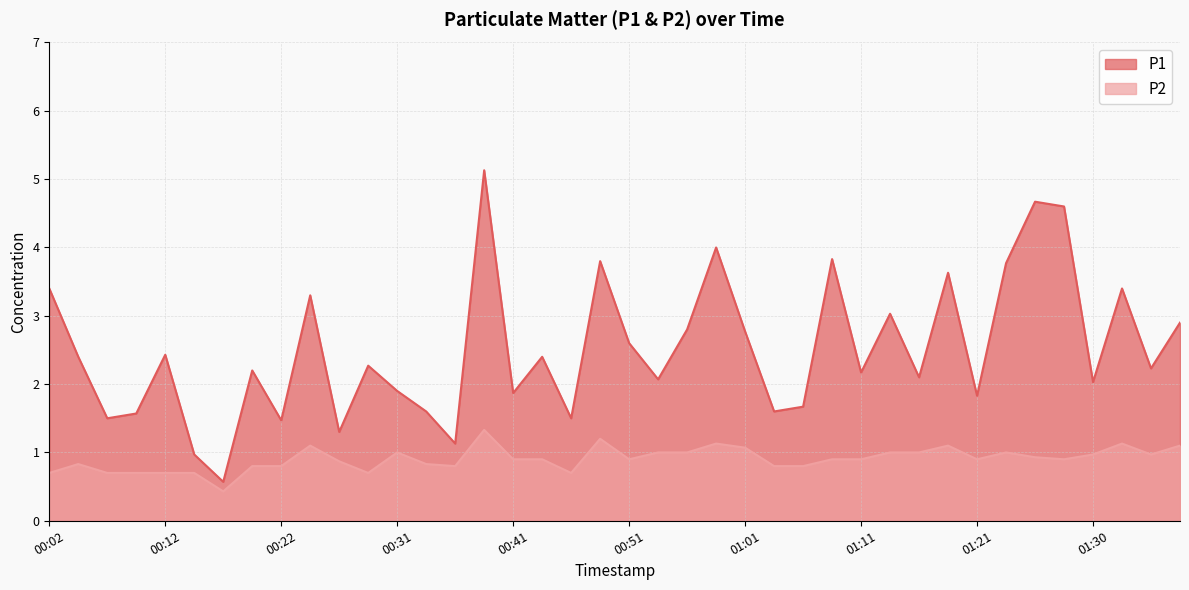

What is the value of the P1 point at the 23rd from the left?

2.8